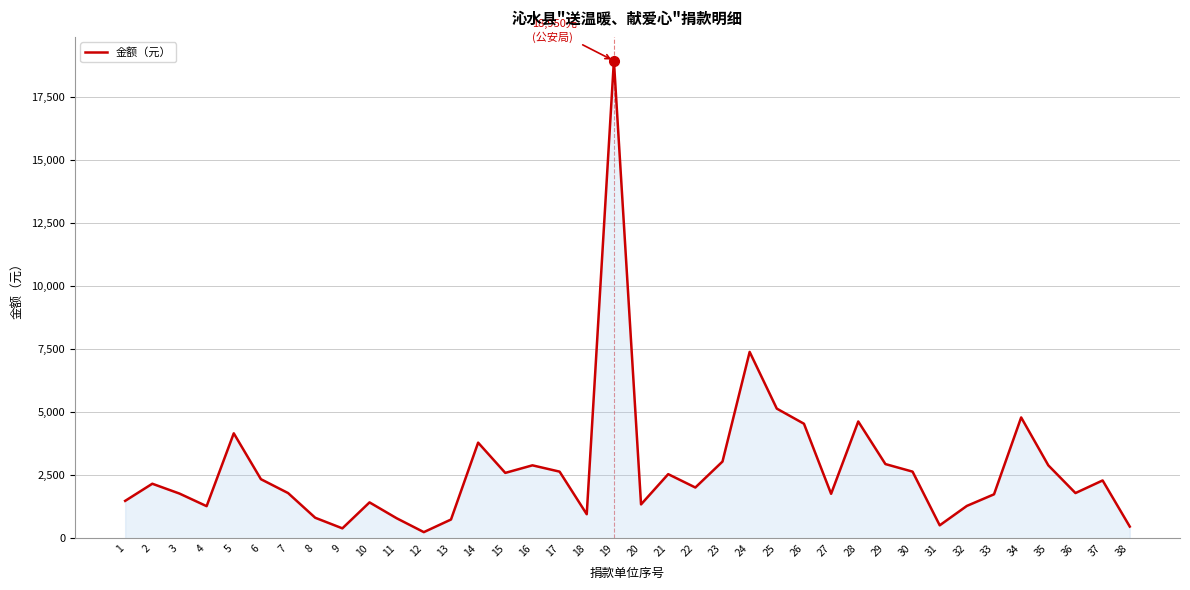

How many values are below 2170?

19